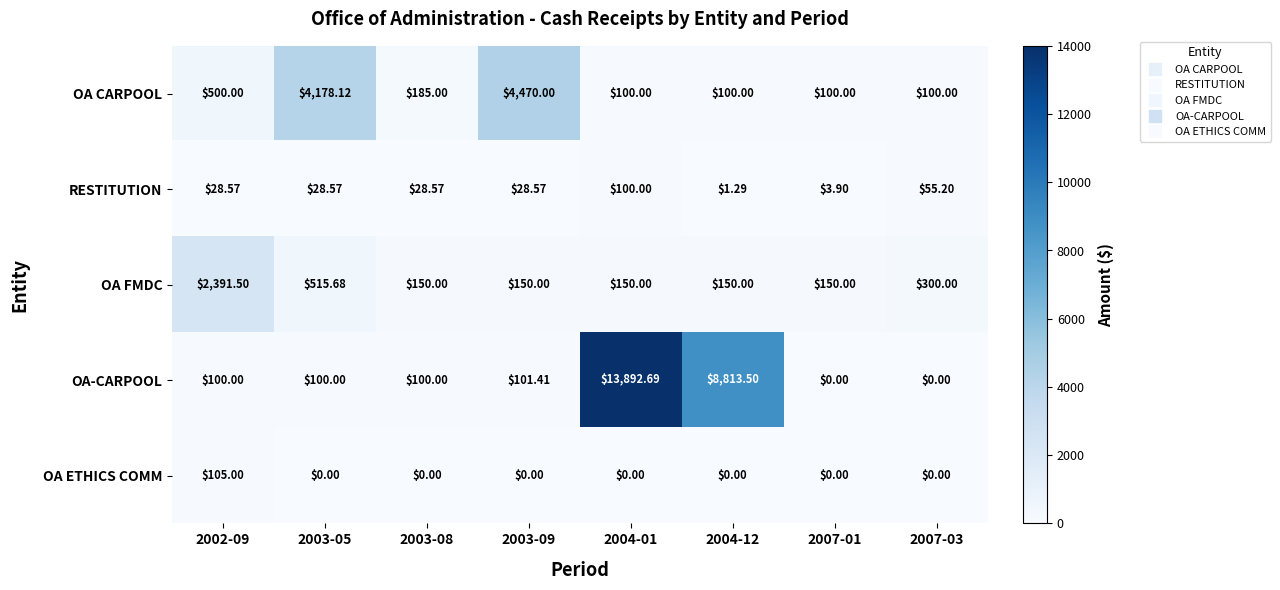

What is the difference between the highest and lowest values at 2007-03?

300.0